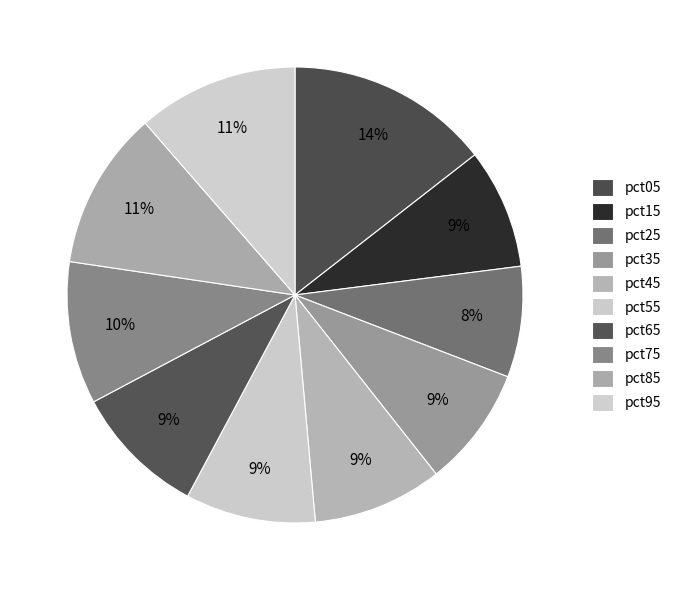

Is the sum of pct15 and pct05 greater than half?

No